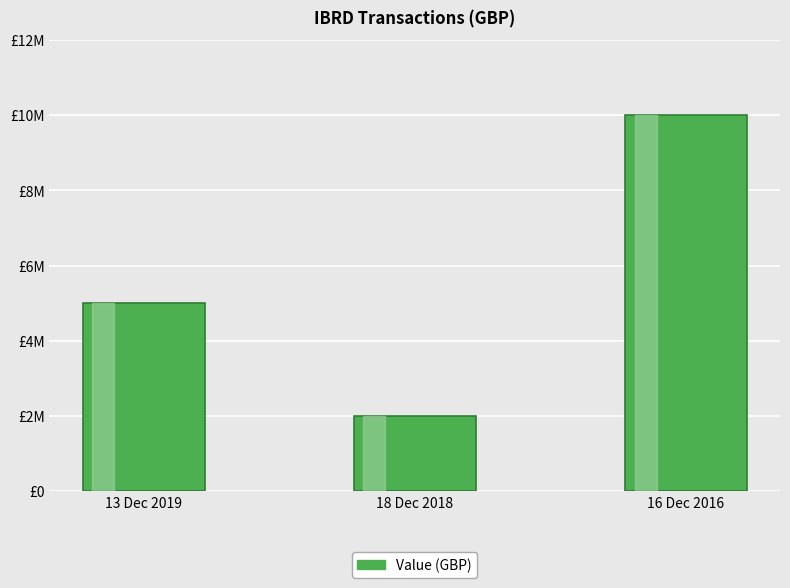

What is the maximum value shown in the chart?

10000000